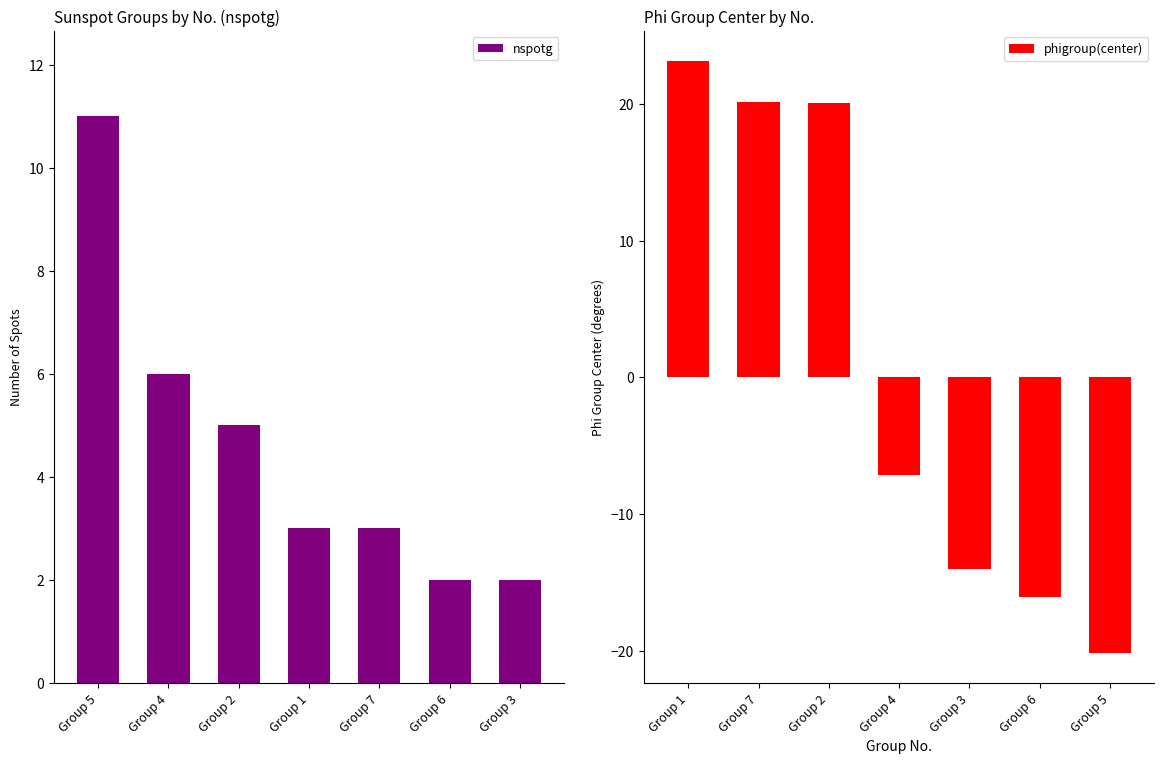

What is the value of the nspotg bar at the 3rd from the left?

5